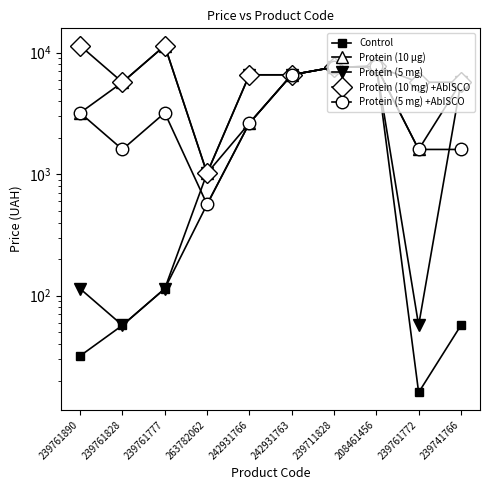

True or false: Protein (10 µg) and Protein (5 mg) cross at least once.

False